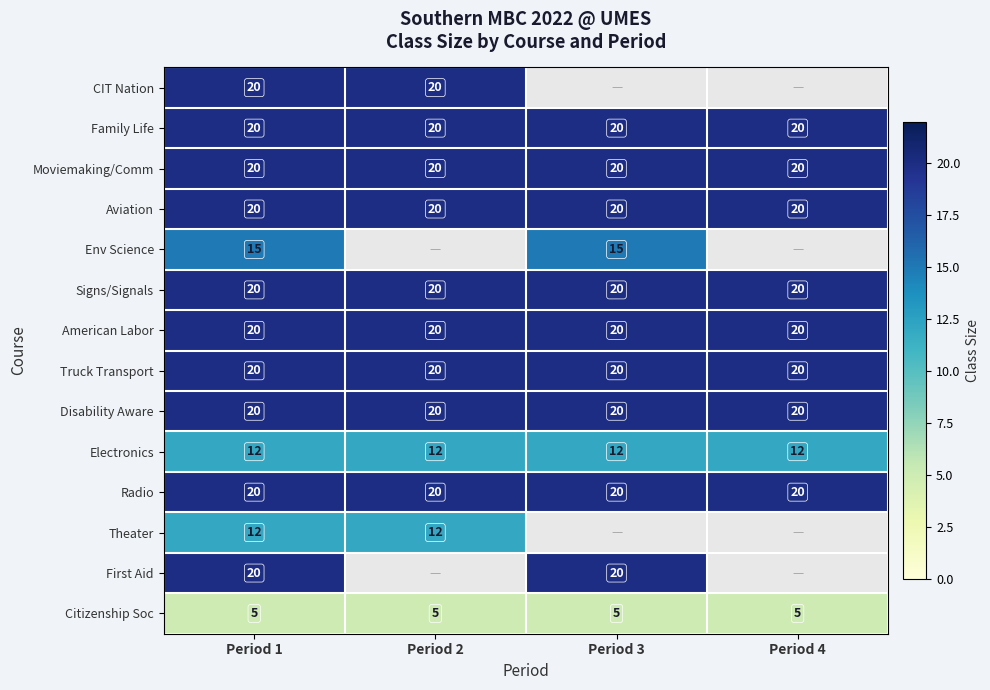

What is the total value across all series at Period 1?

244